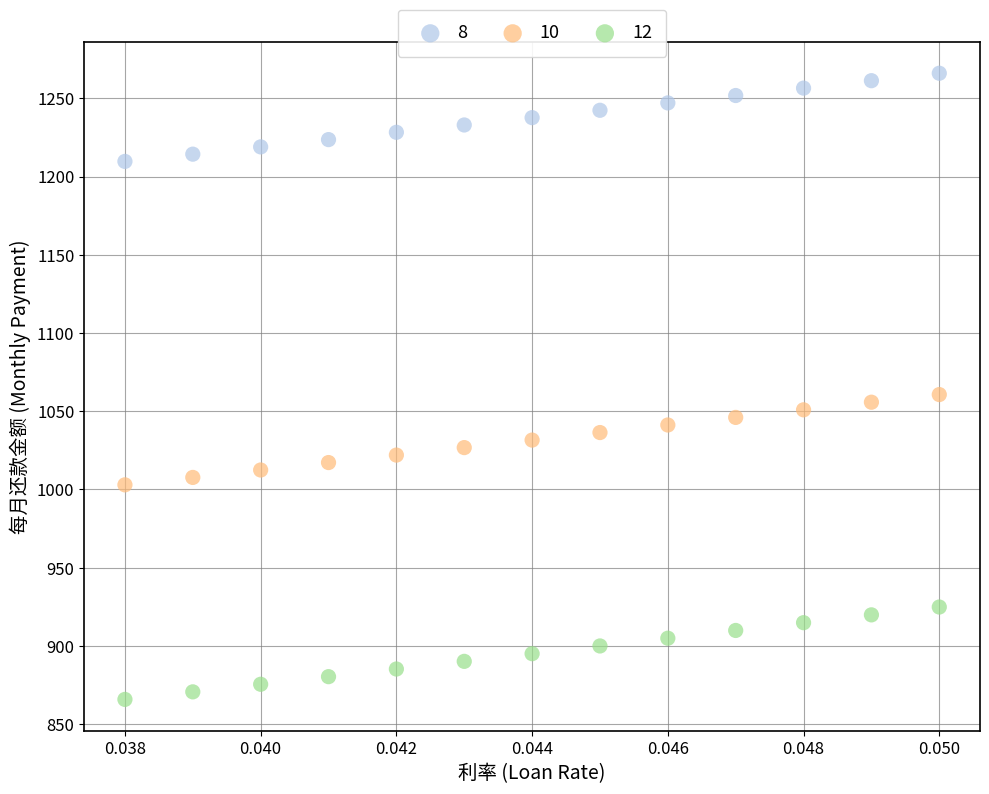

Across all data points, what is the range of Y values (max minus min)?

400.1